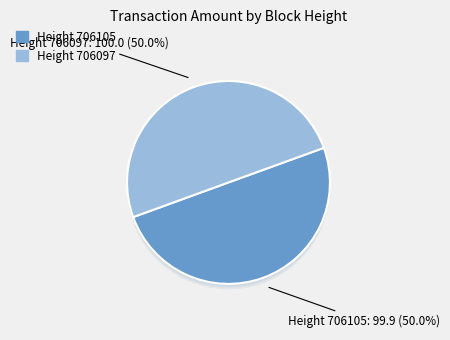

To the nearest percent, what is the average slice percentage?

50%